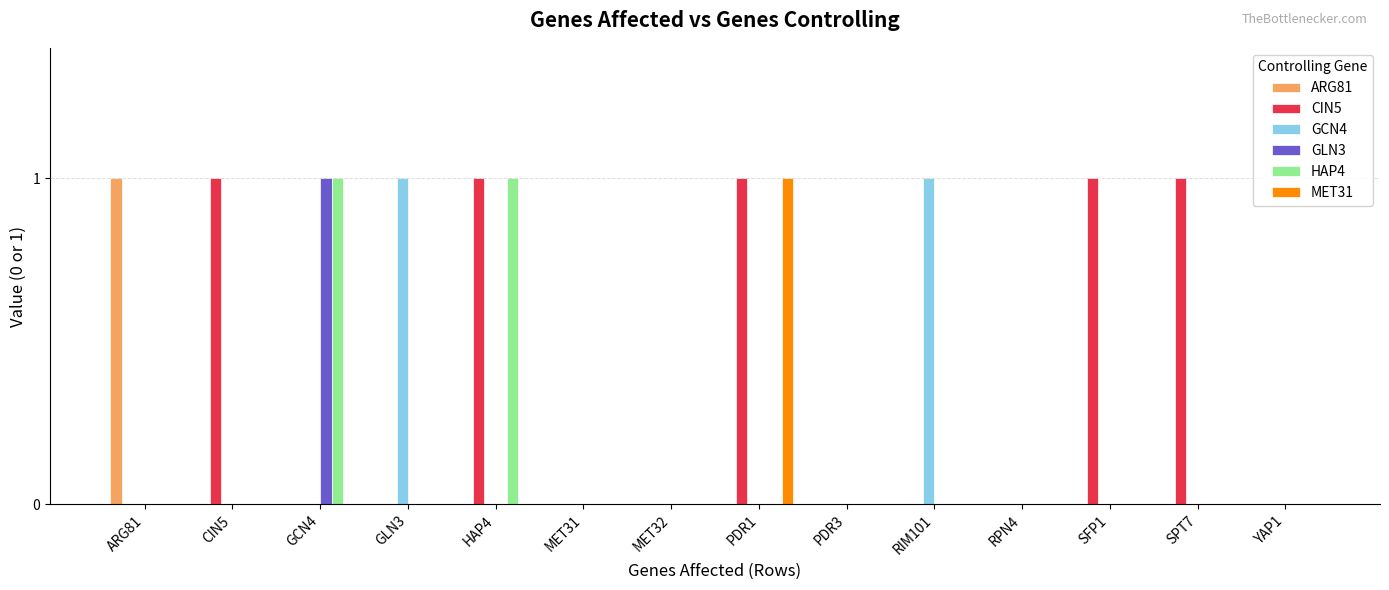

What is the sum of all CIN5 values?

5